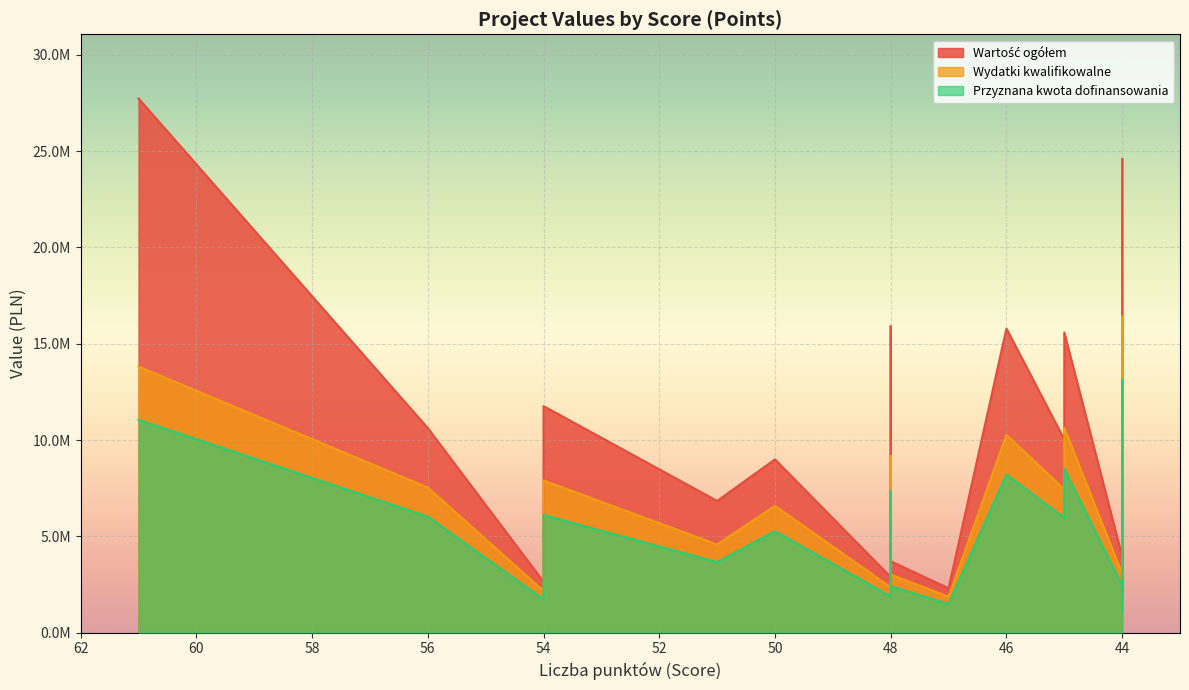

True or false: Wartość ogółem and Wydatki kwalifikowalne intersect in this chart.

False